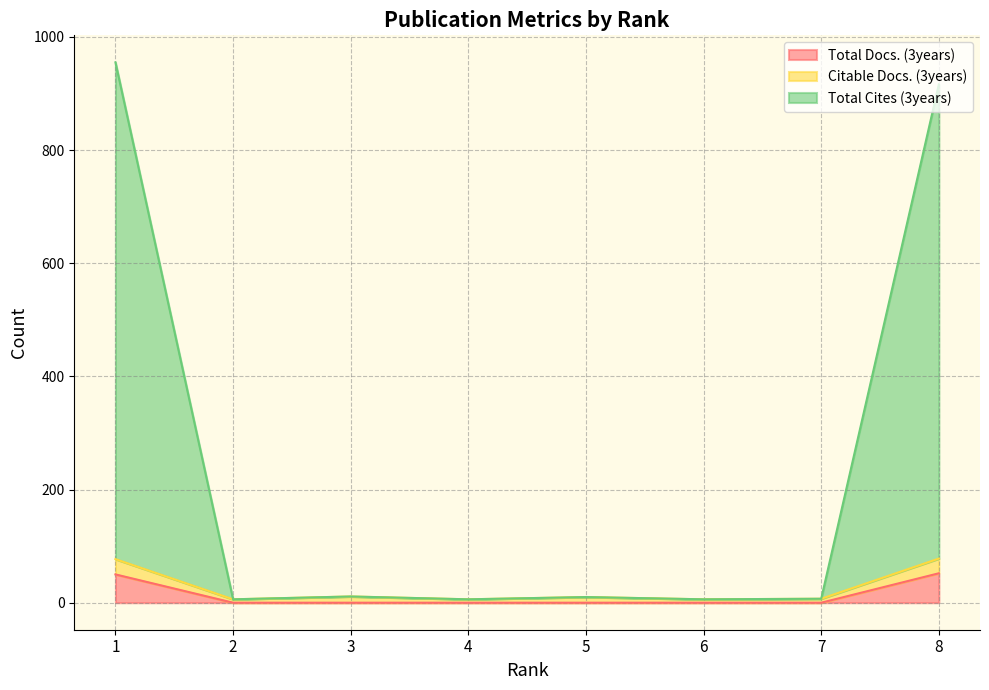

At how many categories does at least one series exceed 374?

2